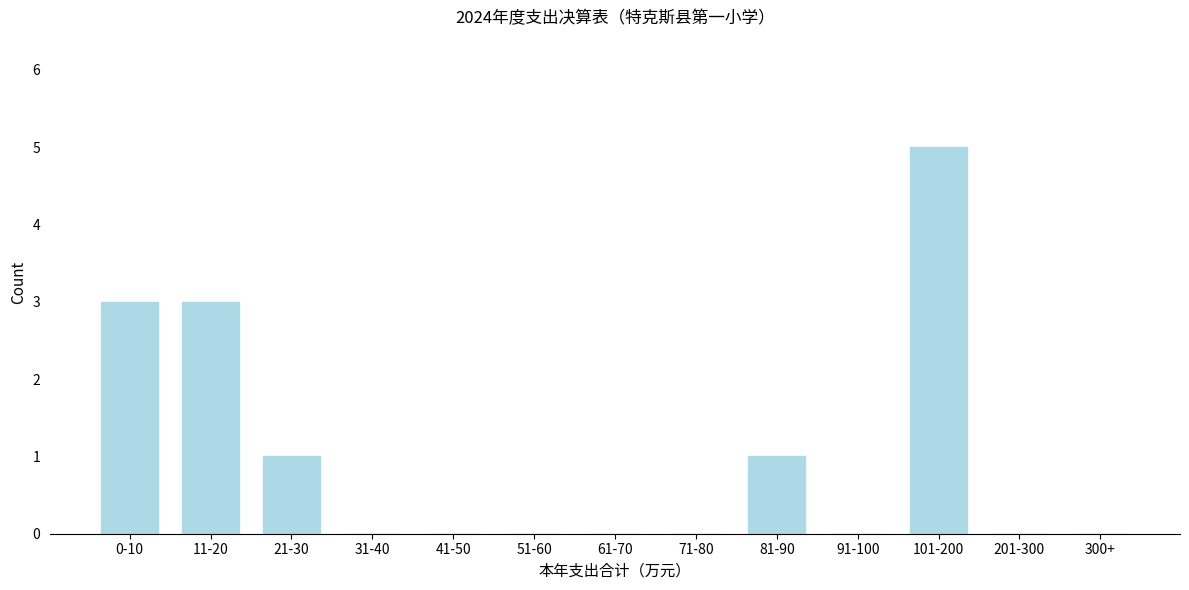

Reading right to left, transcribe all the data shown in this chart.

300+=0	201-300=0	101-200=5	91-100=0	81-90=1	71-80=0	61-70=0	51-60=0	41-50=0	31-40=0	21-30=1	11-20=3	0-10=3